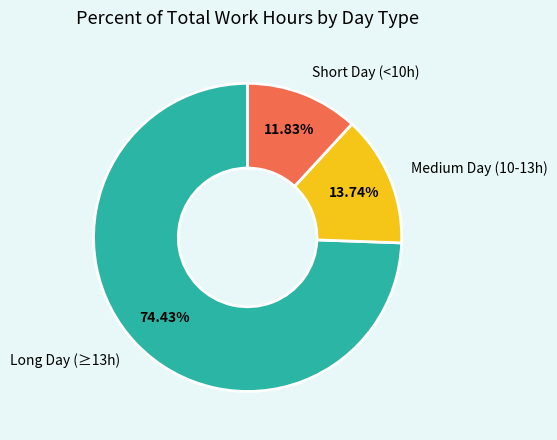

Does any single category account for the majority?

Yes